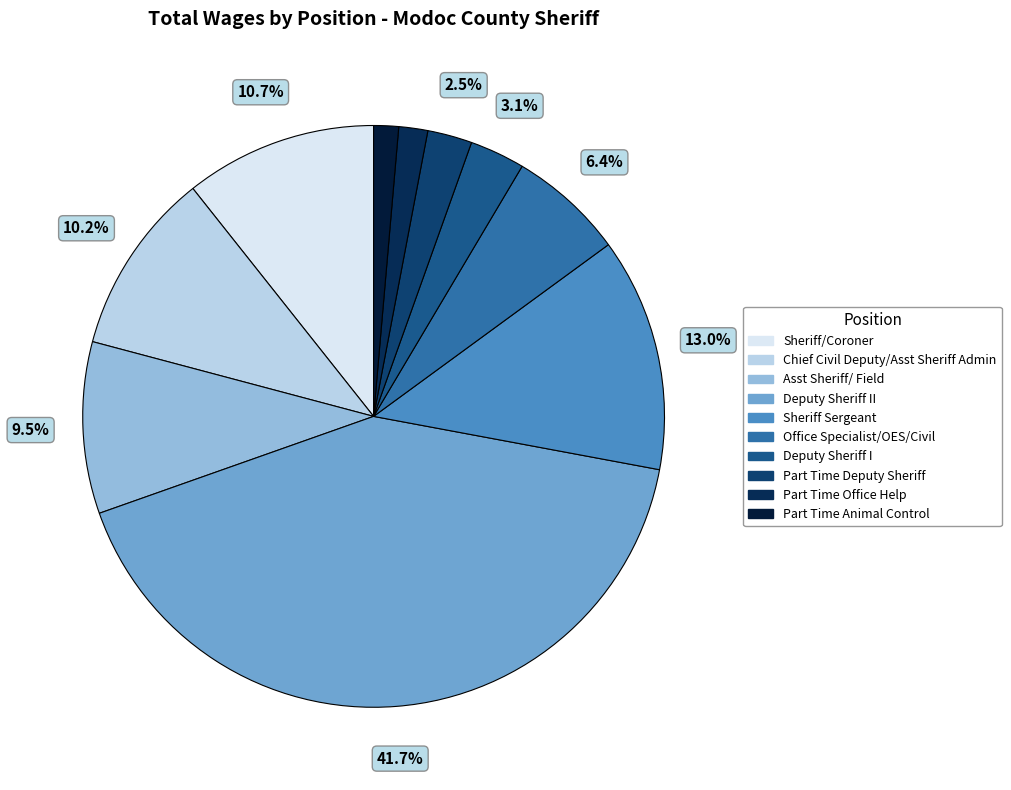

Count the number of slices in the pie.

10